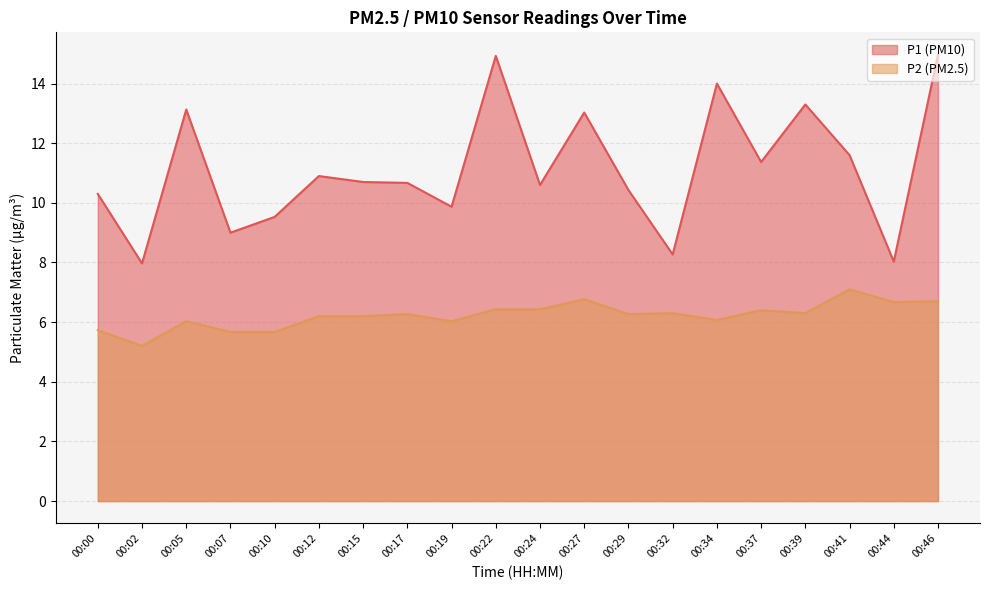

Reading left to right, extract all data points from this chart.

P1: 00:00=10.3	00:02=8.0	00:05=13.1	00:07=9.0	00:10=9.5	00:12=10.9	00:15=10.7	00:17=10.7	00:19=9.9	00:22=14.9	00:24=10.6	00:27=13.0	00:29=10.4	00:32=8.3	00:34=14.0	00:37=11.4	00:39=13.3	00:41=11.6	00:44=8.0	00:46=15.0
P2: 00:00=5.7	00:02=5.2	00:05=6.0	00:07=5.7	00:10=5.7	00:12=6.2	00:15=6.2	00:17=6.3	00:19=6.0	00:22=6.4	00:24=6.4	00:27=6.8	00:29=6.3	00:32=6.3	00:34=6.1	00:37=6.4	00:39=6.3	00:41=7.1	00:44=6.7	00:46=6.7